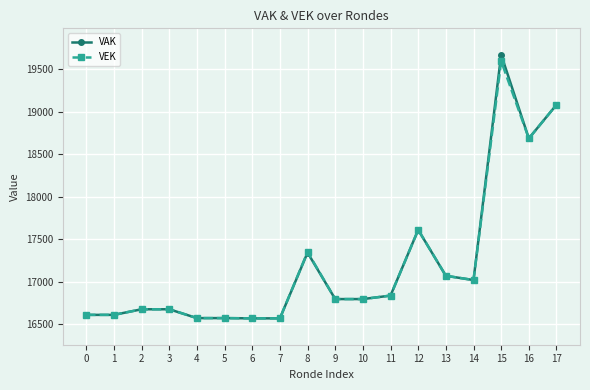

Count the number of data series in this chart.

2